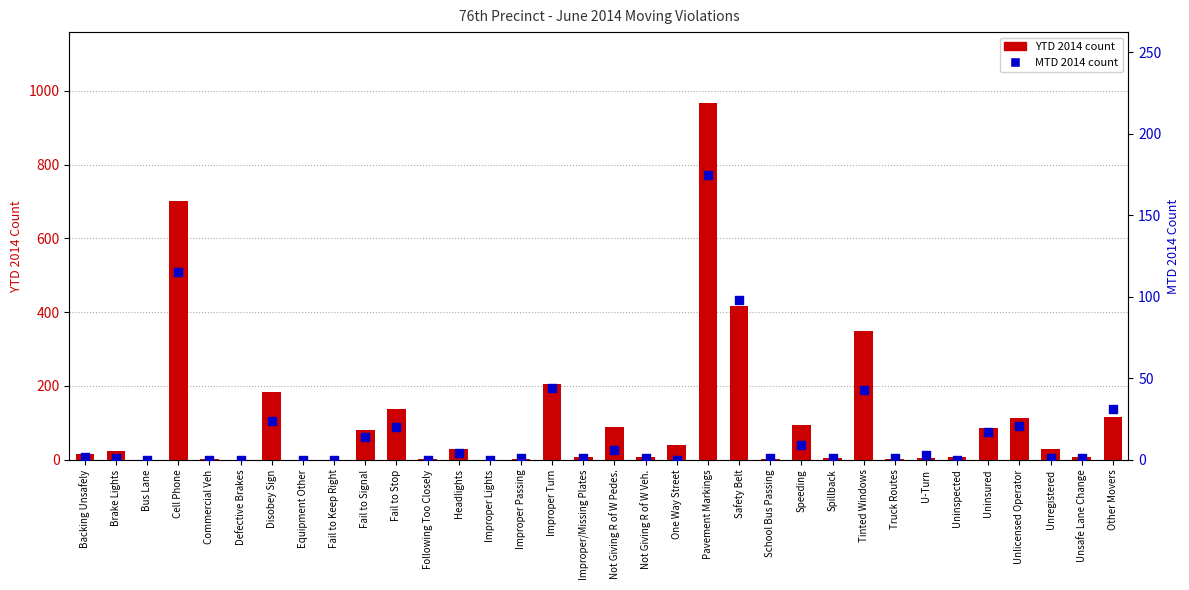

What are all the series names shown in the legend?

YTD 2014, MTD 2014